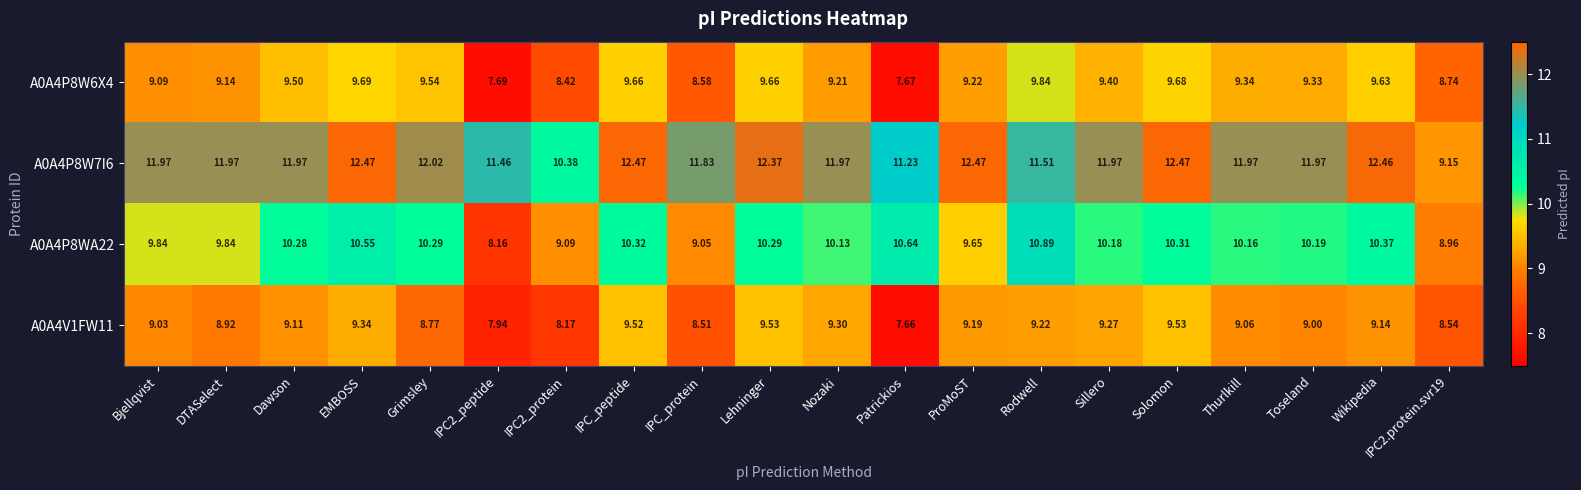

At which category does the chart reach its minimum across all series?

Patrickios